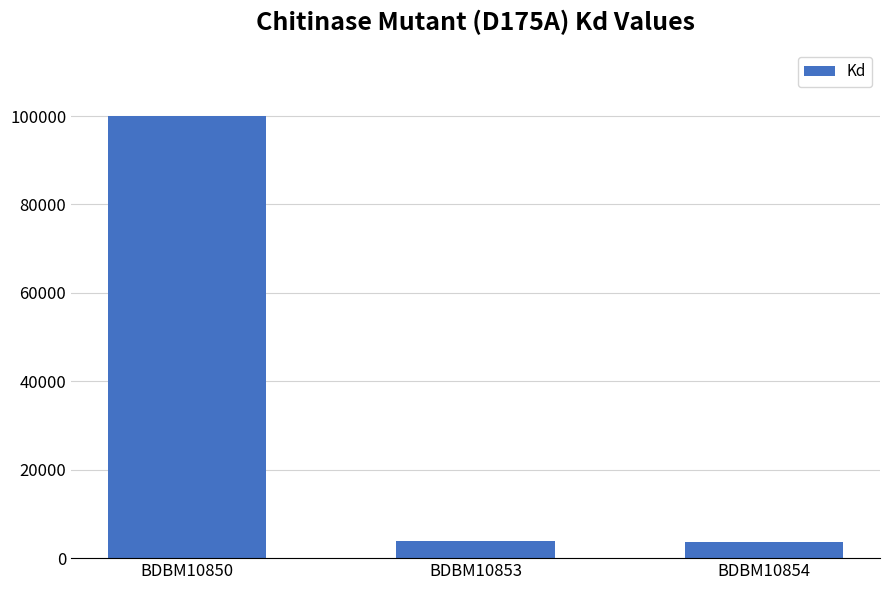

True or false: the data shows 168469 at BDBM10850.

False